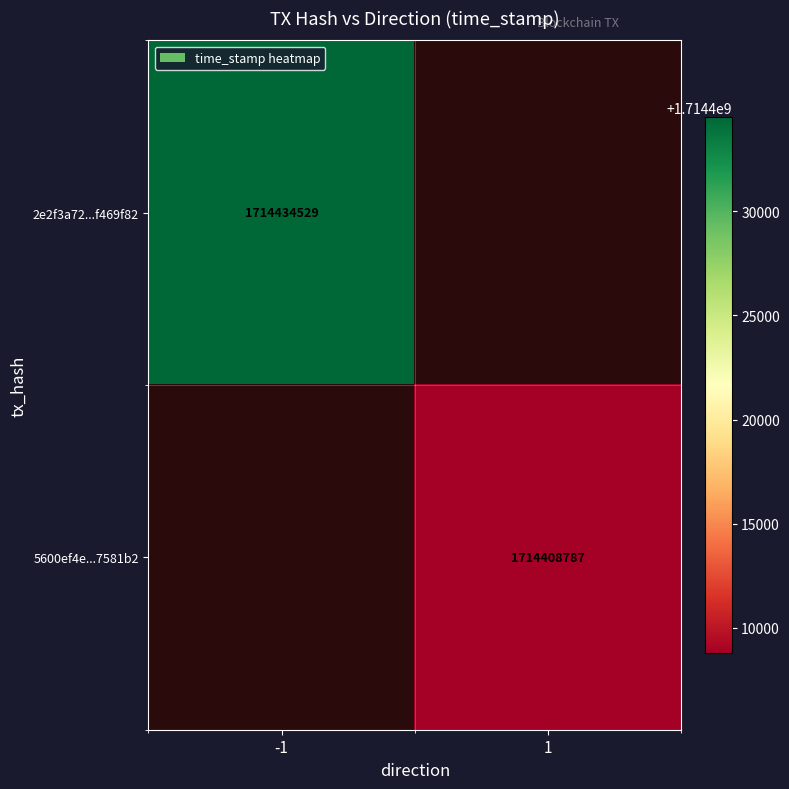

True or false: 5600ef4e...7581b2 has a value of 1714408787 at 1.

True